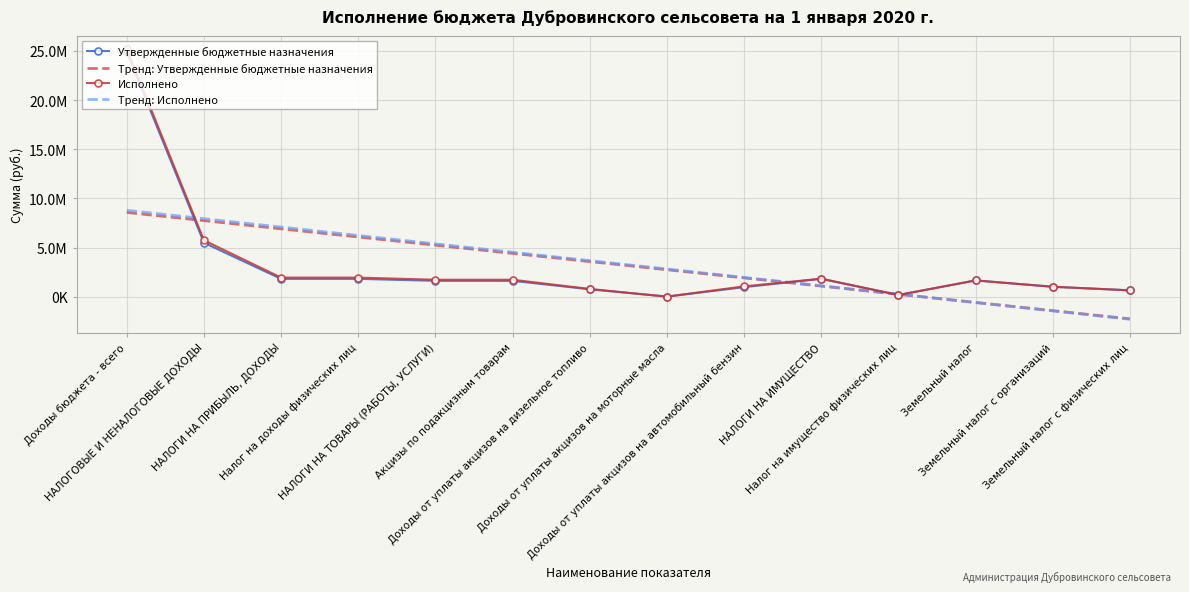

What is the difference between the second highest and minimum values in the Тренд: Утвержденные бюджетные назначения series?

9990041.9